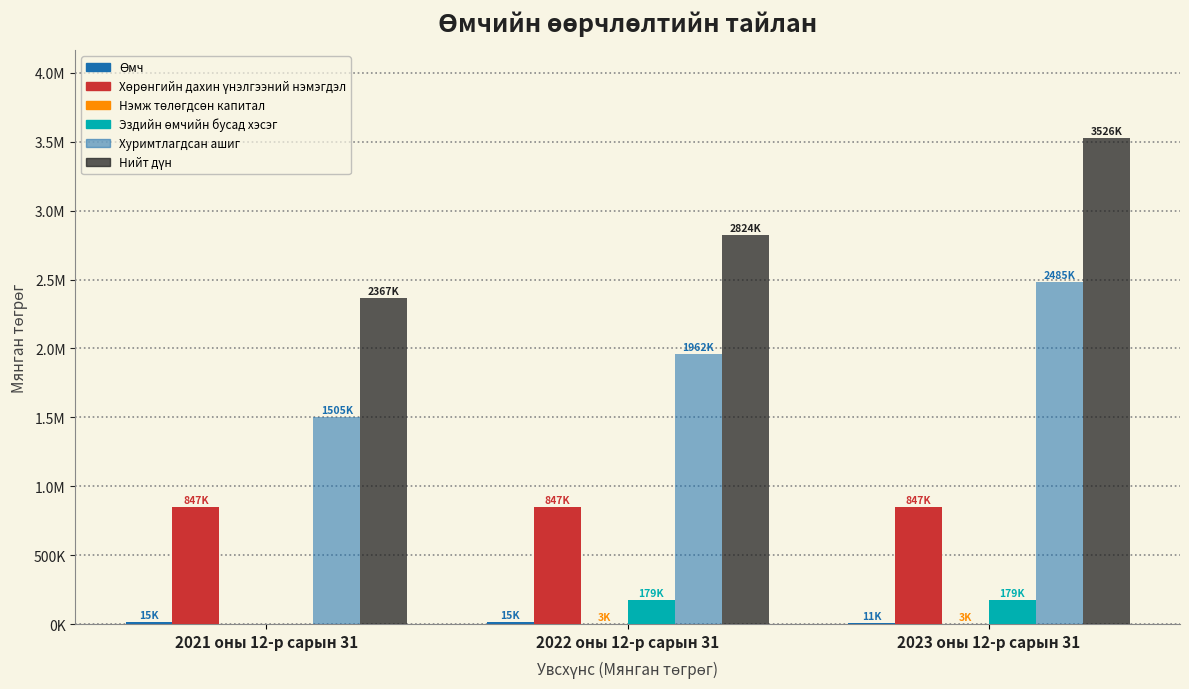

Which has a higher value, 2022 оны 12-р сарын 31 or 2023 оны 12-р сарын 31?

2022 оны 12-р сарын 31